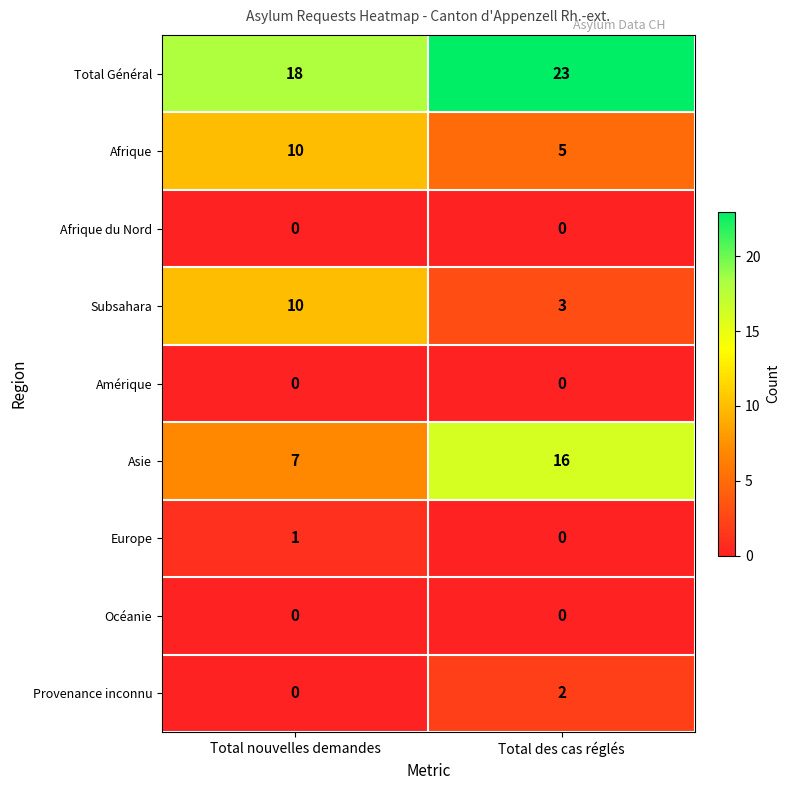

Between Total nouvelles demandes and Total des cas réglés, which series saw the biggest shift?

Asie